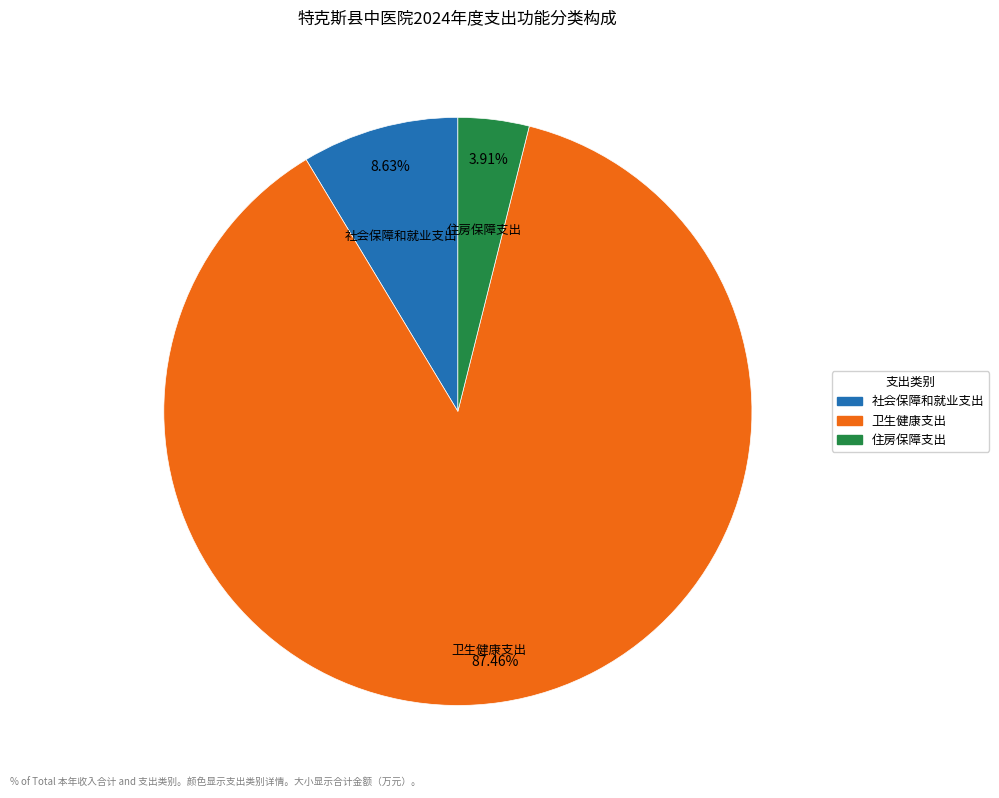

How much of the chart is everything except 社会保障和就业支出?

91.4%